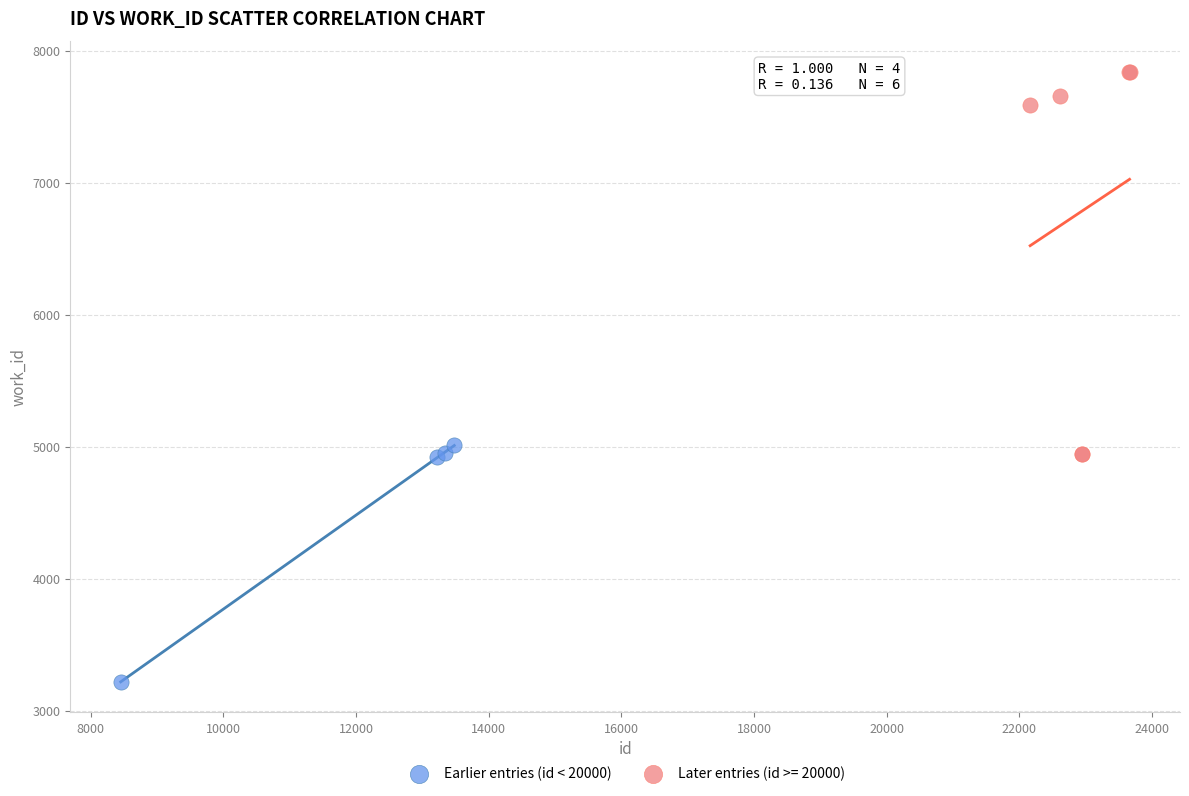

Which series reaches the maximum Y coordinate?

Later entries (id >= 20000)